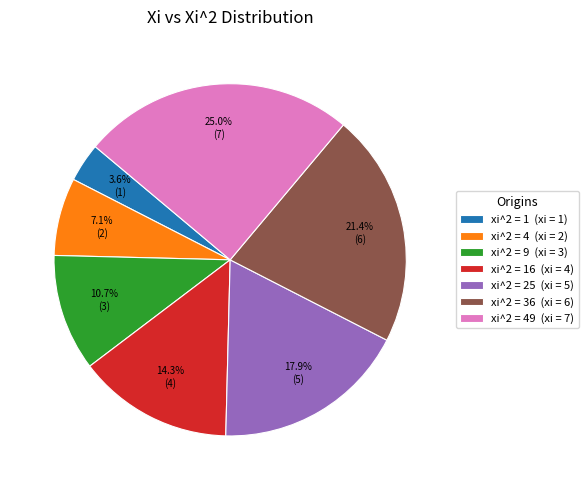

How many segments does this pie chart have?

7